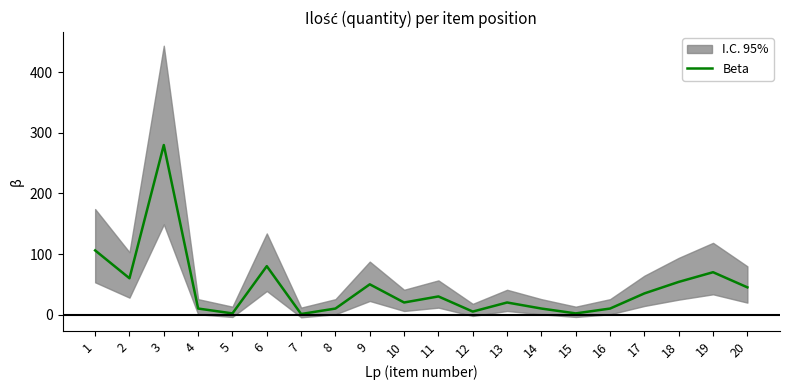

What is the change in value from 17 to 19?

+35